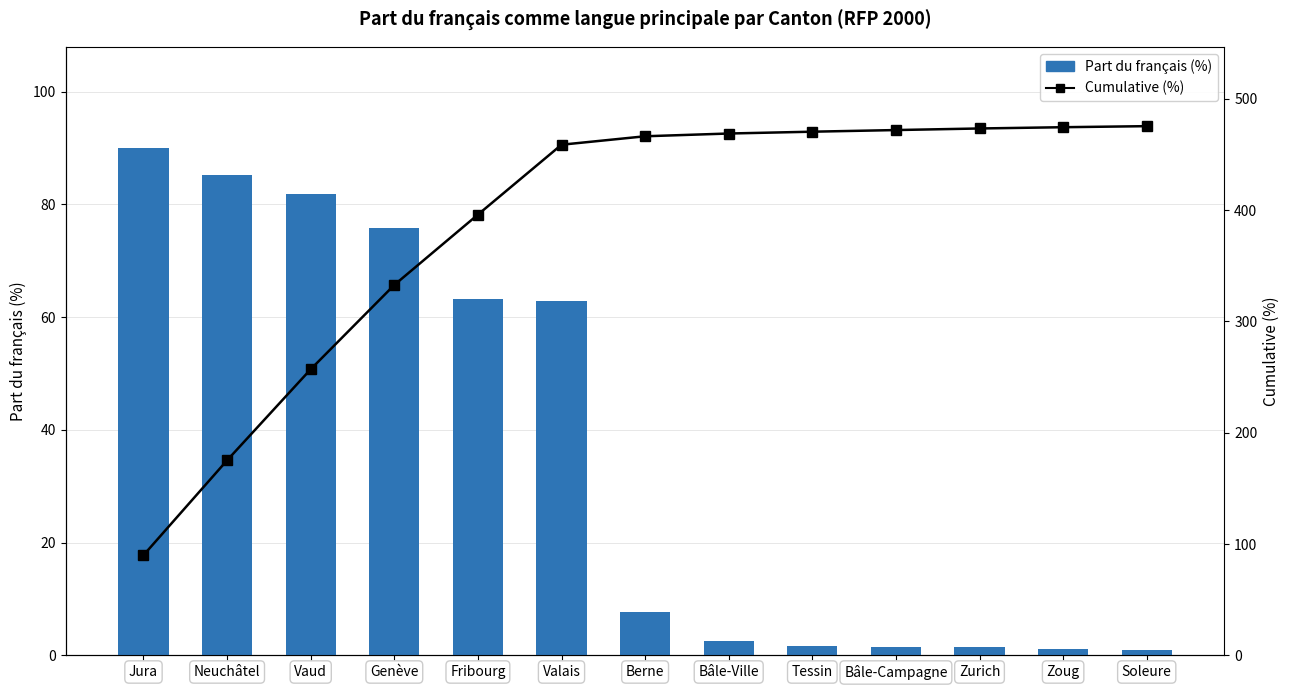

True or false: Part du français (%) has a value of 3.4 at Bâle-Ville.

False